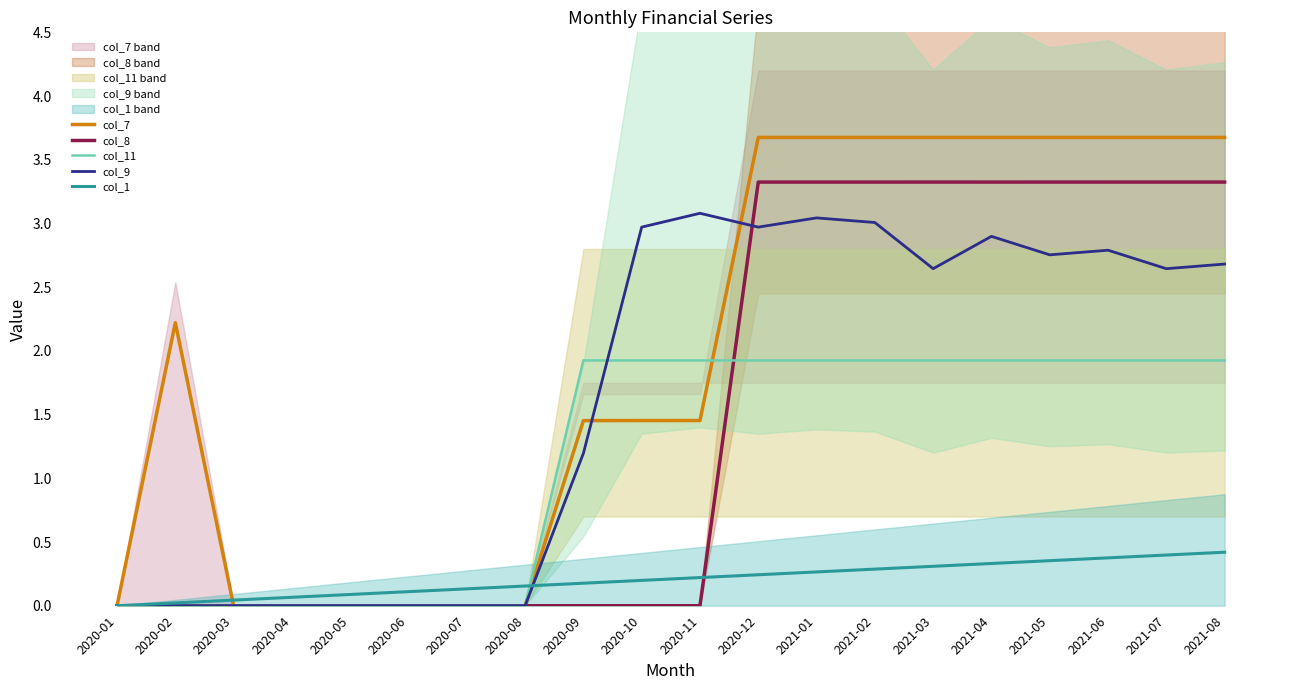

What is the sum of all col_11 values?

23.1